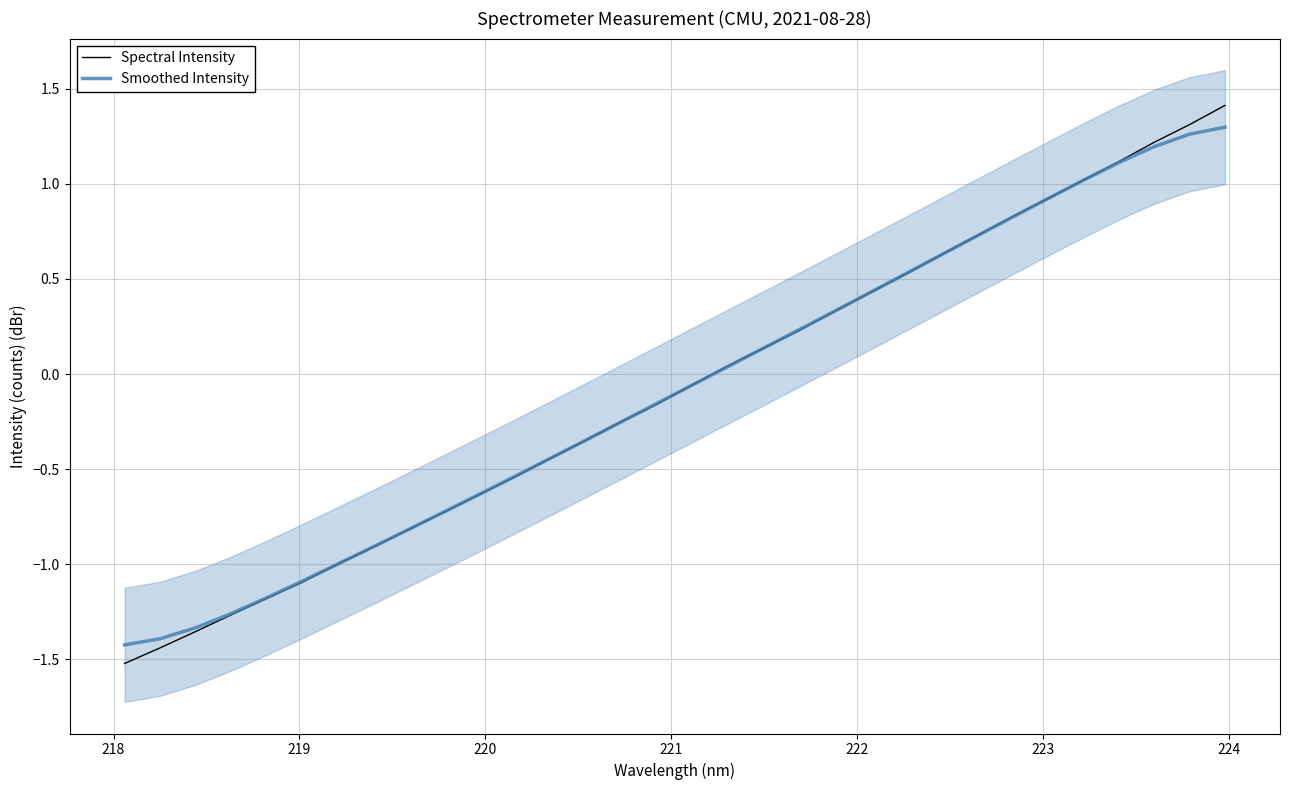

Rank the series by their maximum value, from lowest to highest.

Smoothed Intensity, Spectral Intensity